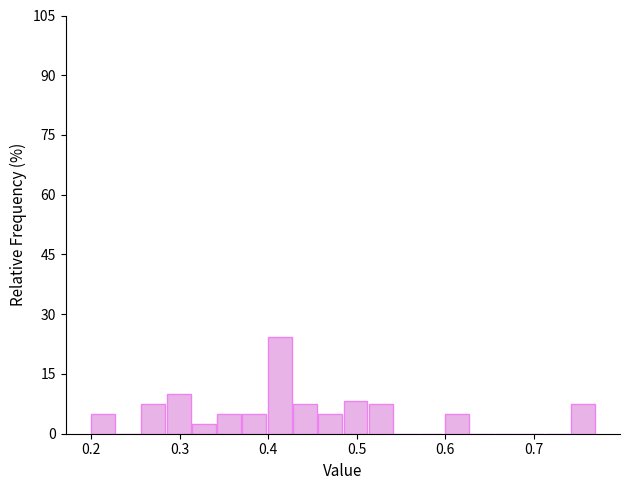

Around what value on the x-axis is the tallest bar? Give the approximate position of its centre, as read against the axis.

0.41